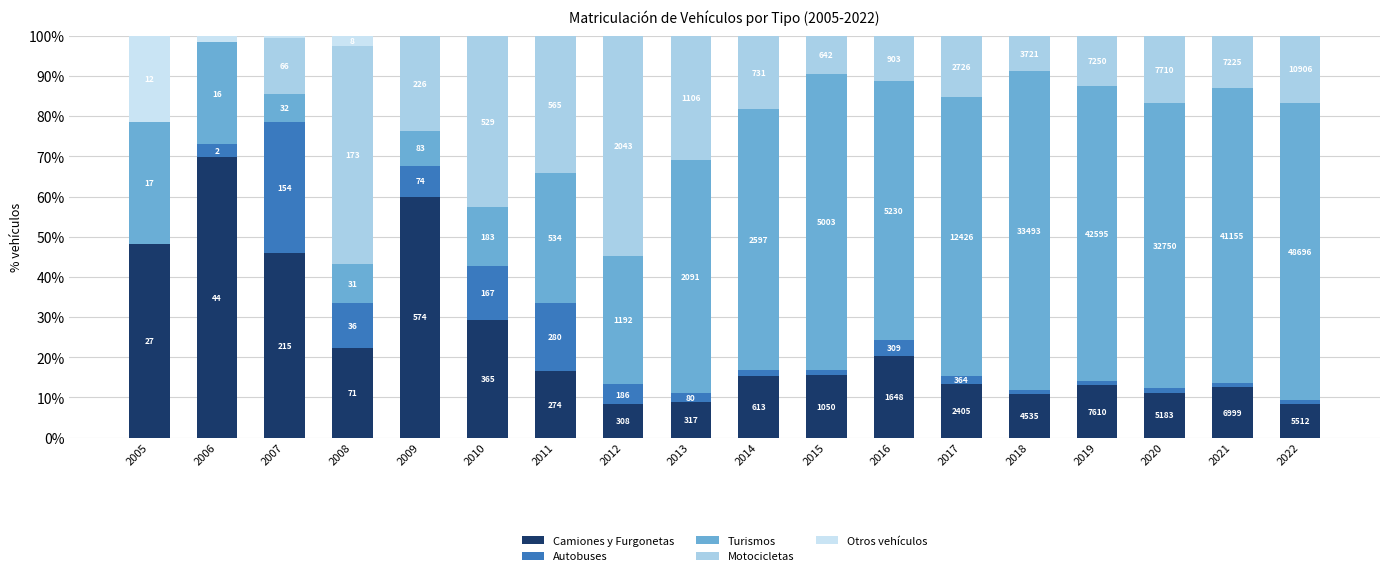

What are all the series names shown in the legend?

Camiones y Furgonetas, Autobuses, Turismos, Motocicletas, Otros vehículos